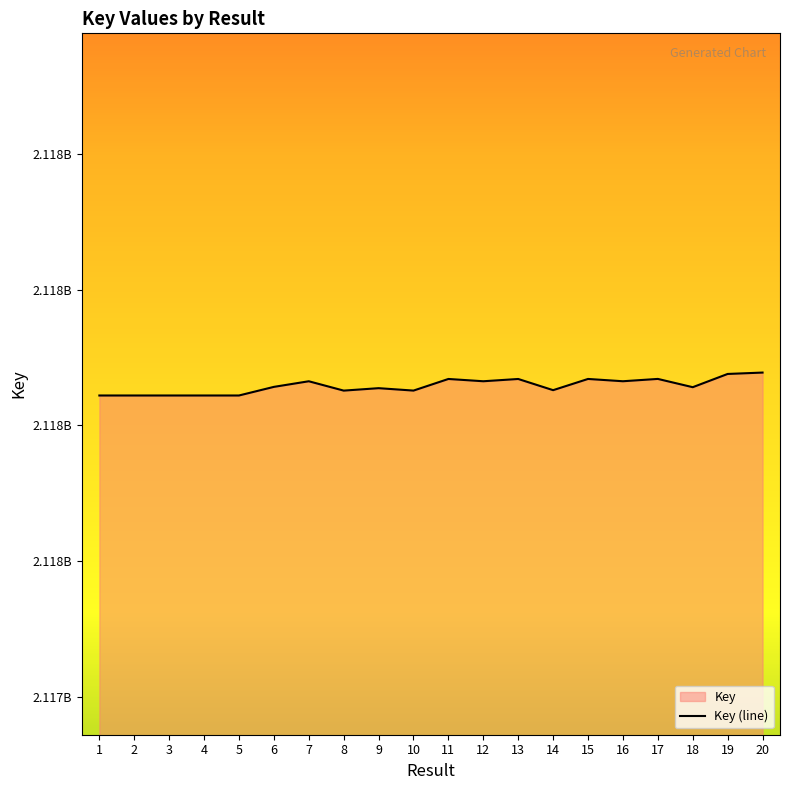

Count the number of values greater than 2117856810.

9